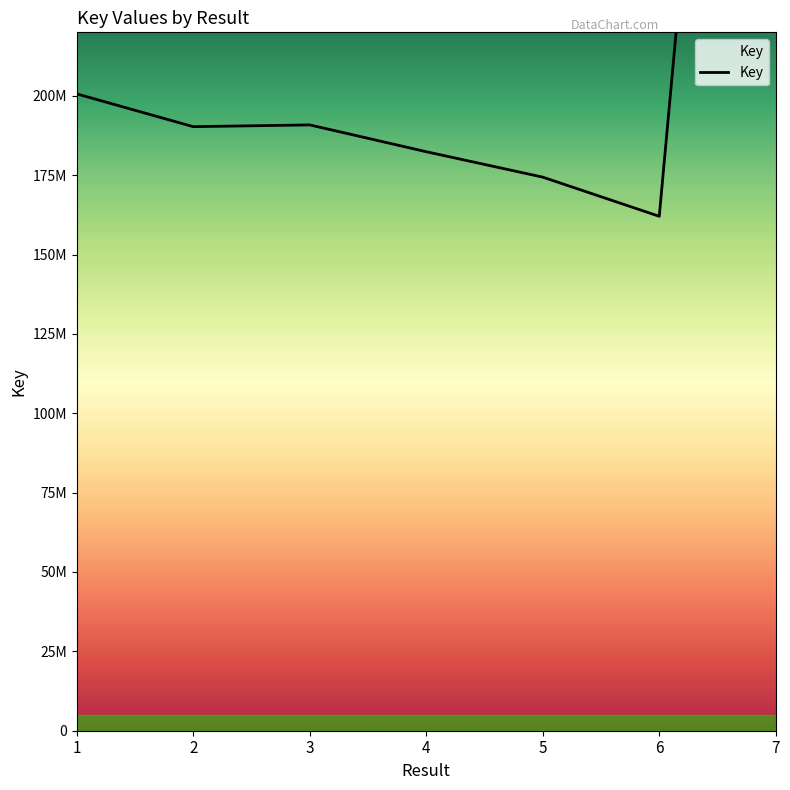

What is the sum of all values?

1663442995